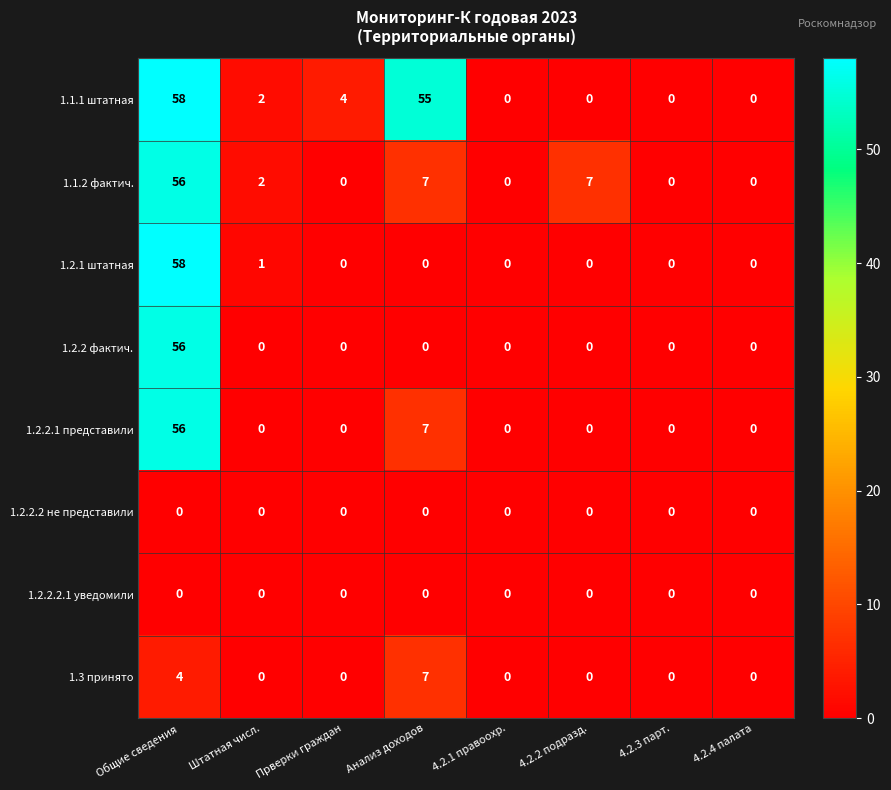

What is the spread (max minus min) of values at Штатная числ.?

2